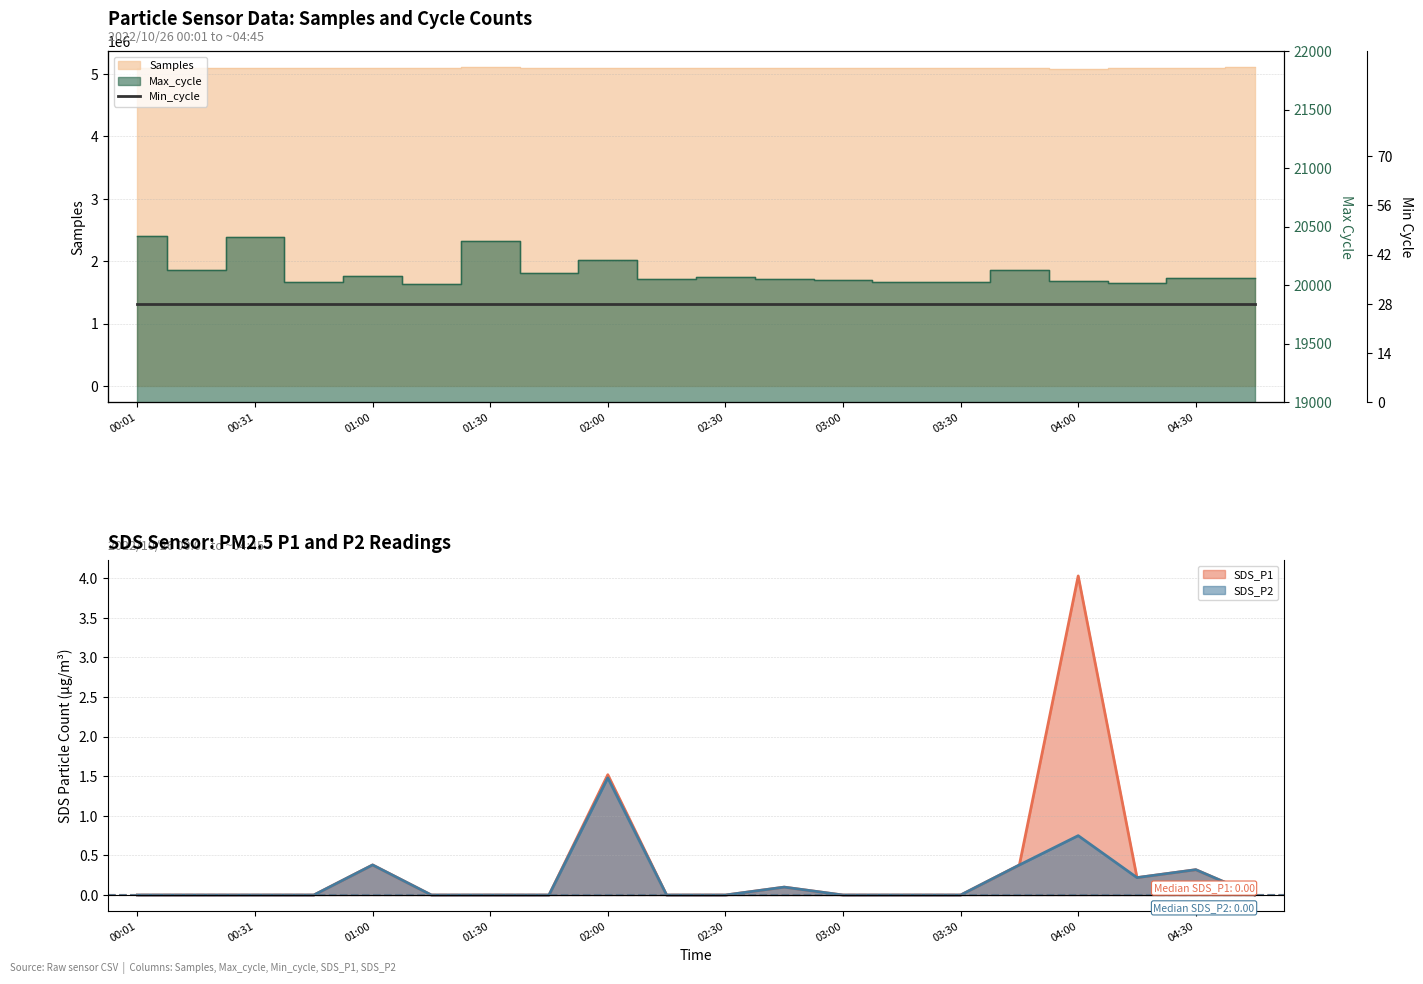

Is it true that SDS_P2 equals -0.5 at 01:15?

False